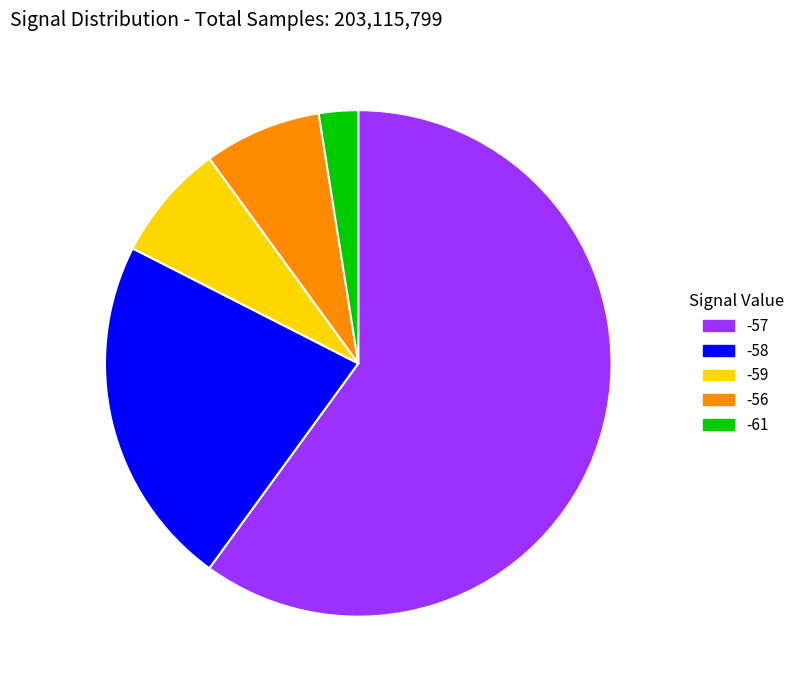

What is the largest slice in the pie chart?

-57